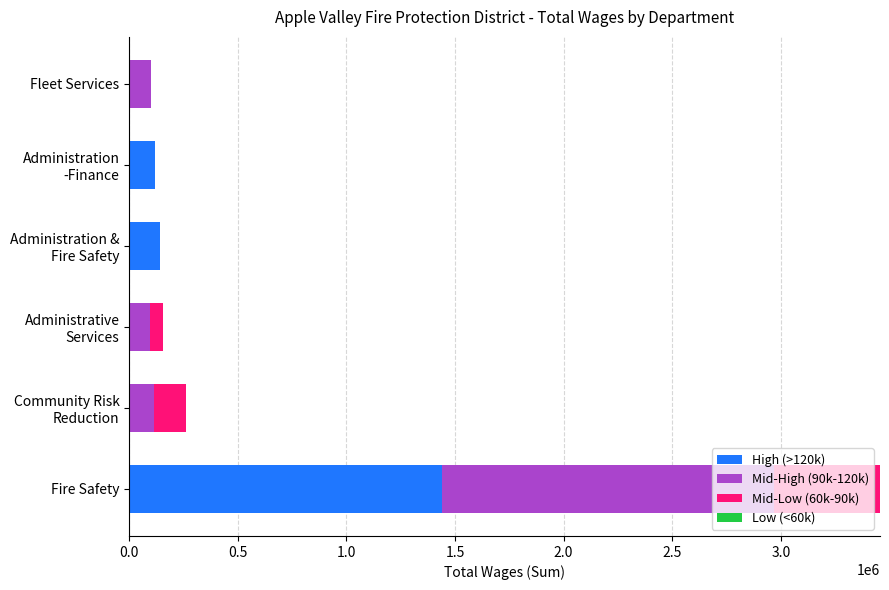

Count the number of categories in the chart.

6